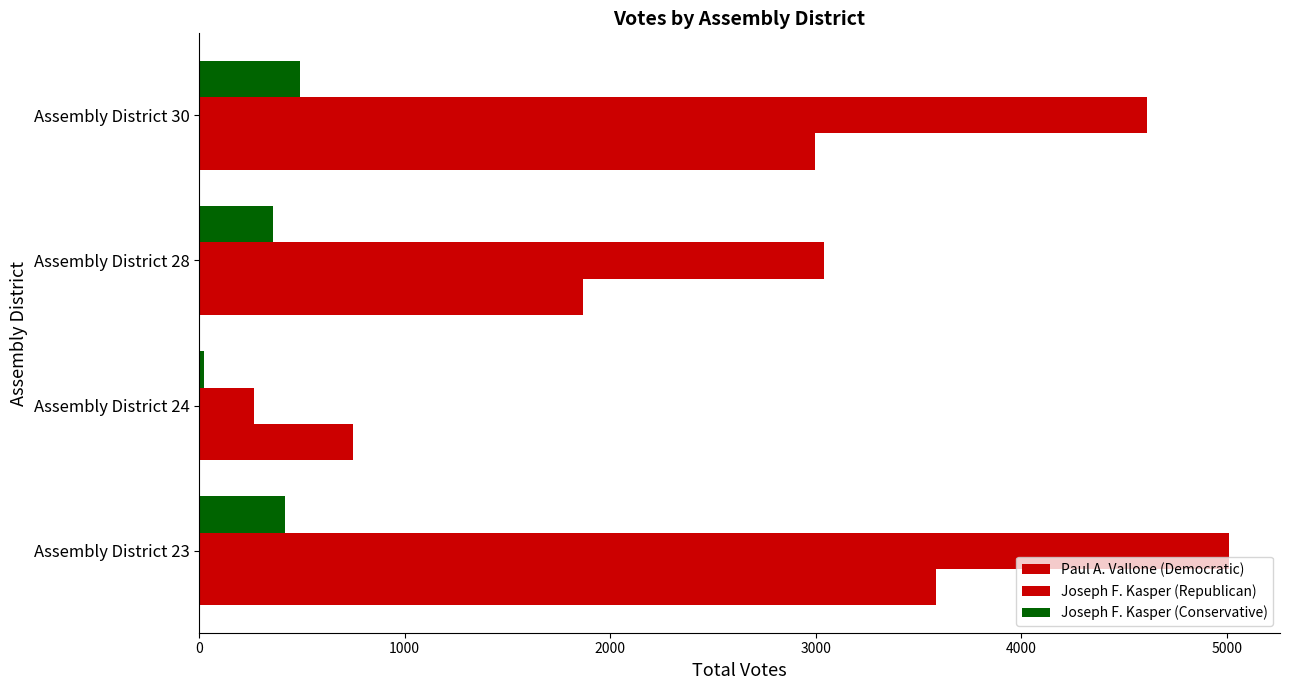

At how many categories does at least one series exceed 381?

4